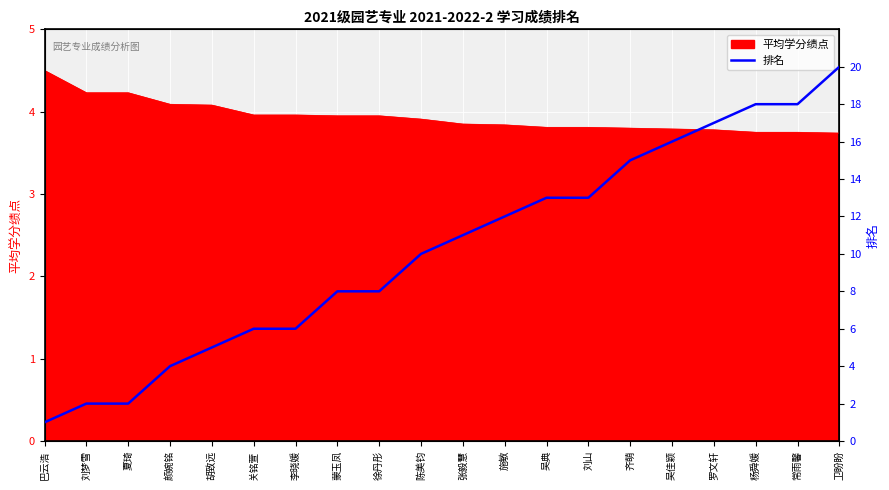

What is the change in value from 巴云浩 to 吴典?

+12